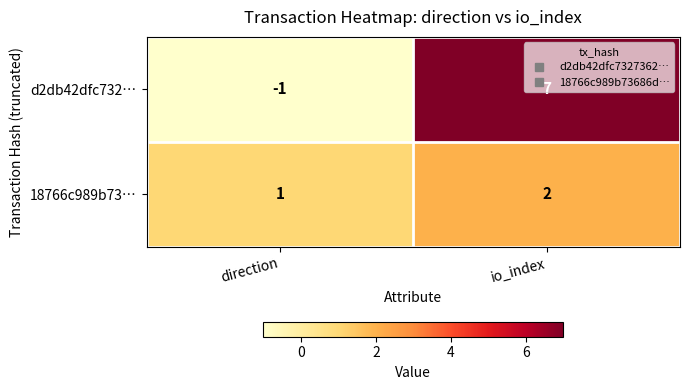

Which series changed the most between direction and io_index?

d2db42dfc732…